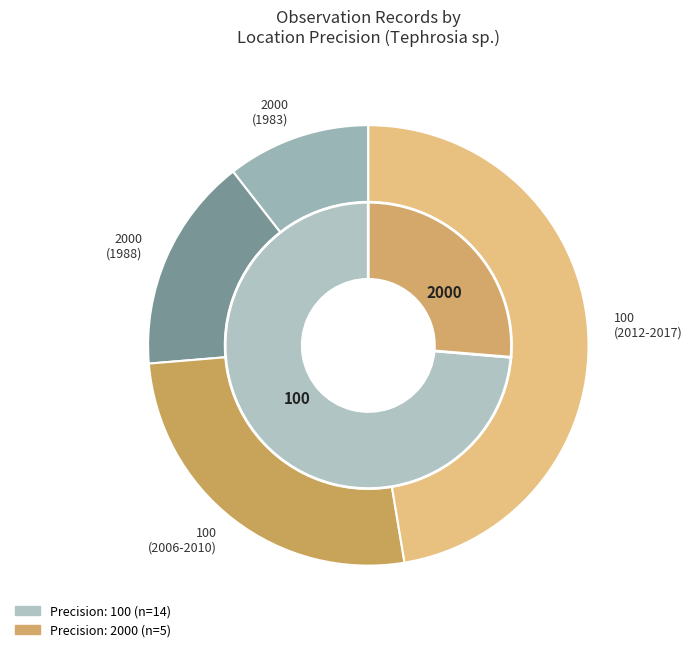

To the nearest percent, what portion does 100 represent?

74%